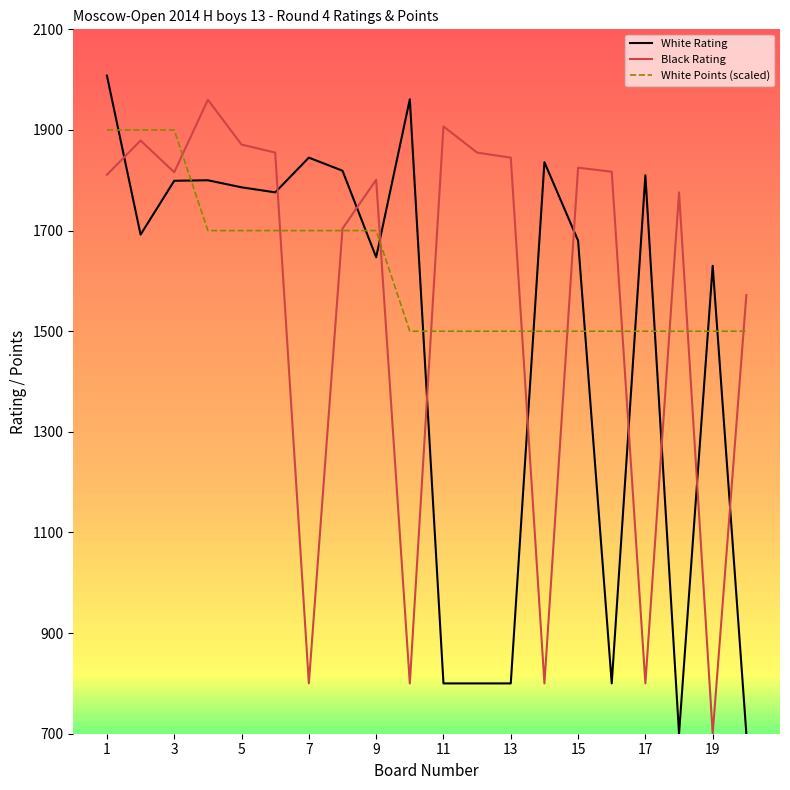

What is the greatest value displayed?

2008